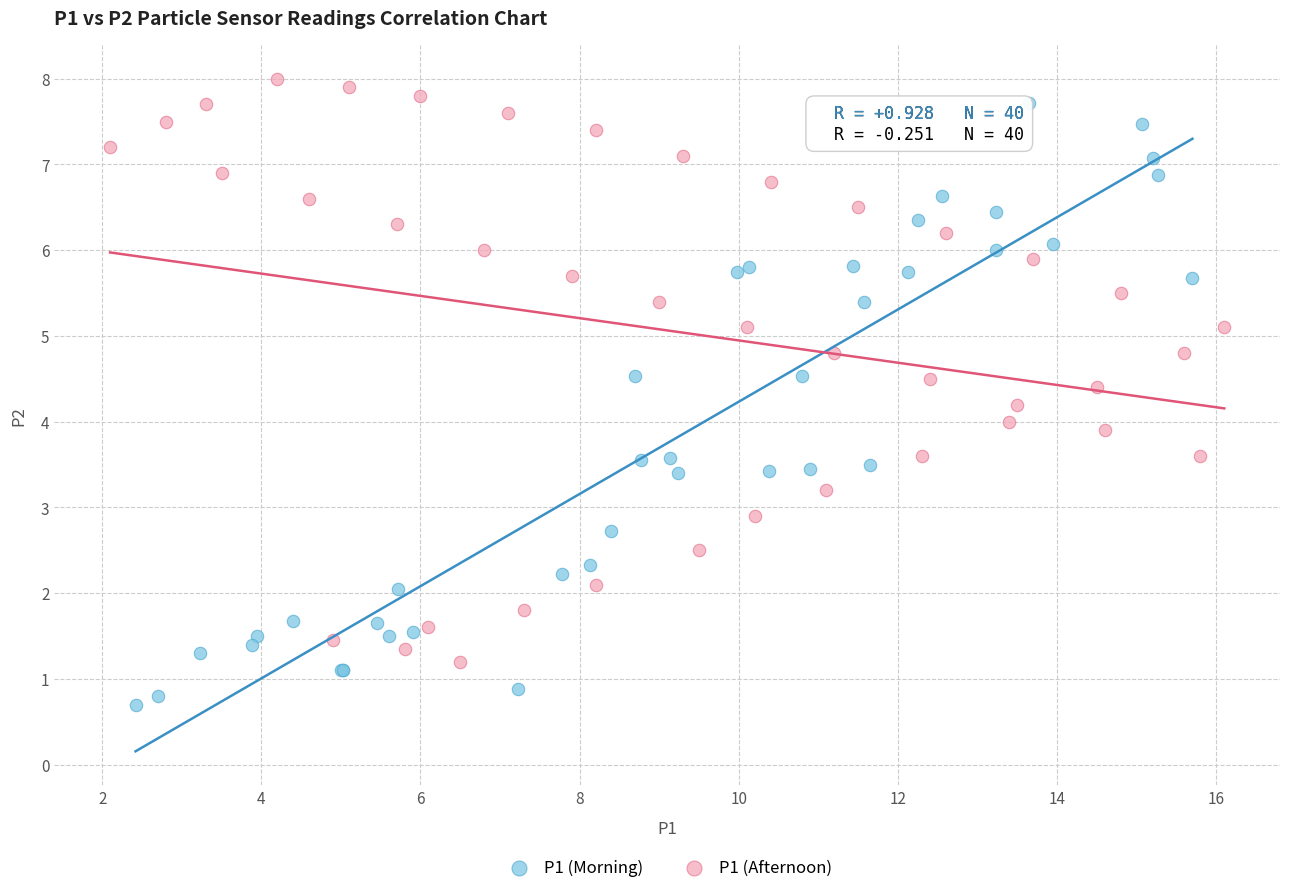

Which series contains the lowest Y value?

P1 (Morning)